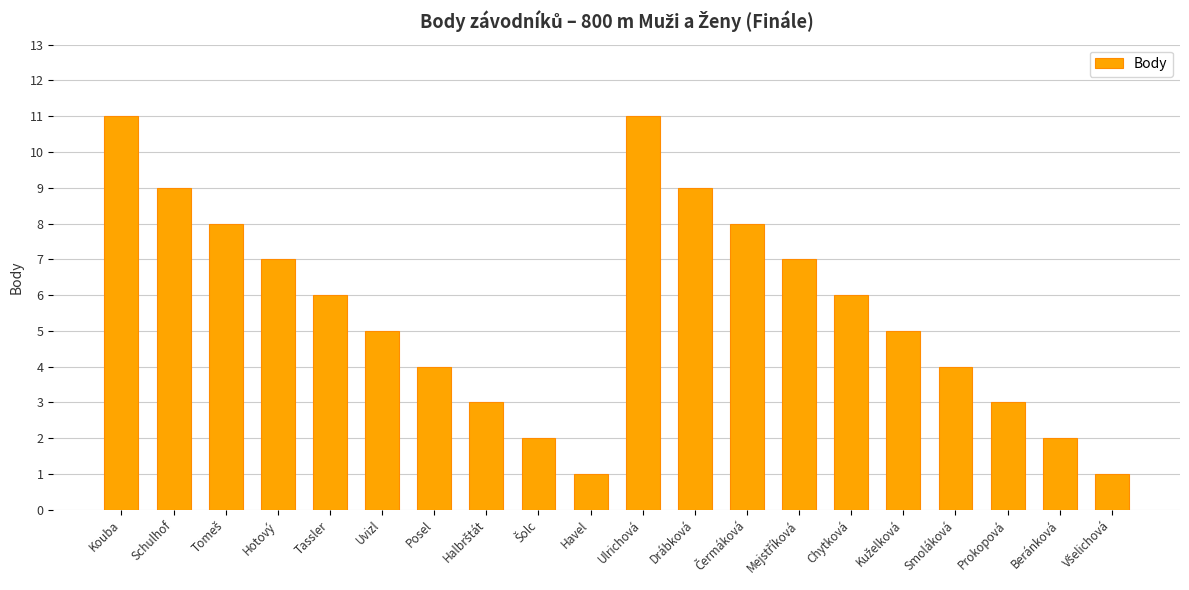

What is the label of the 17th bar from the right?

Hotový